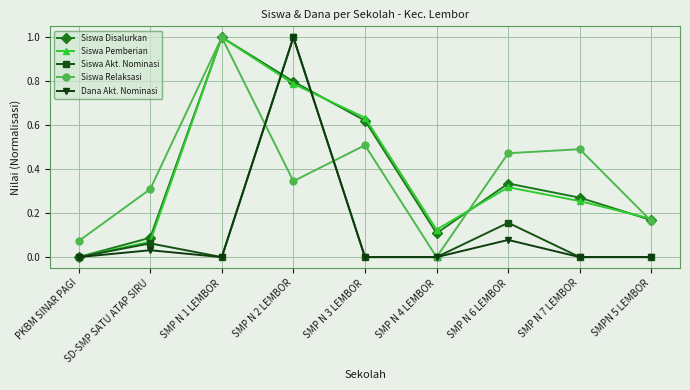

What is the total value across all series at SMP N 6 LEMBOR?

1.4